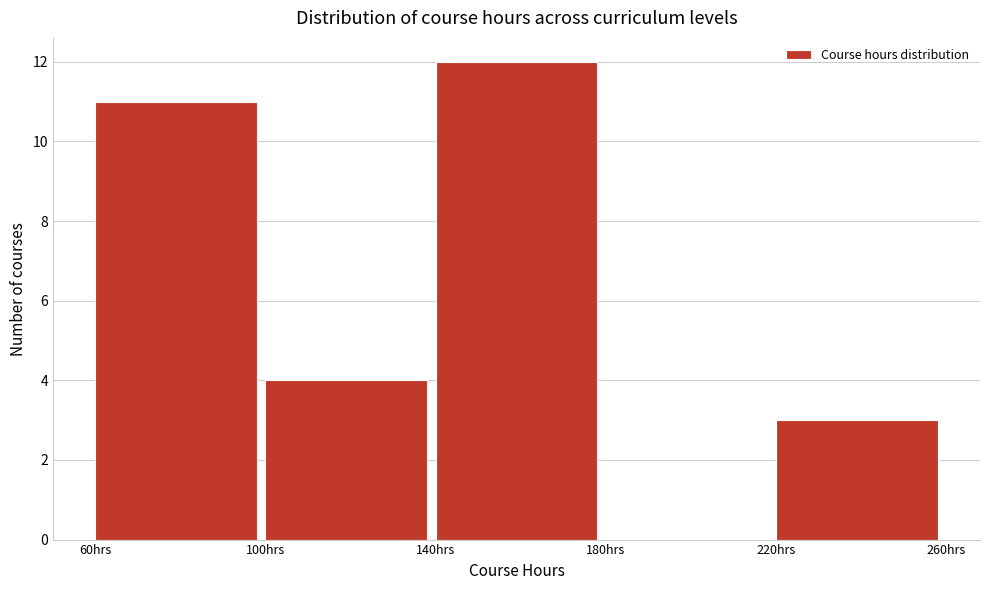

Reading left to right, list every bar in this chart as the range it spans on the x-axis followed by its height. The values are not printed on the chart, so give them approximately, as read against the axis.

60 to 100: 11
100 to 140: 4
140 to 180: 12
180 to 220: 0
220 to 260: 3